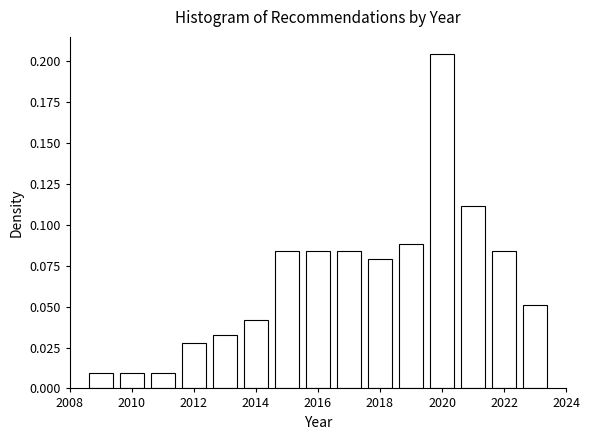

Reading left to right, transcribe this chart: for each bar, give the range it covers on the x-axis and its height. Neither the bar edges nor the heights are printed on the chart, so give them approximately, as read against the axes.

2008.5 to 2009.5: 0.010
2009.5 to 2010.5: 0.010
2010.5 to 2011.5: 0.010
2011.5 to 2012.5: 0.030
2012.5 to 2013.5: 0.035
2013.5 to 2014.5: 0.040
2014.5 to 2015.5: 0.085
2015.5 to 2016.5: 0.085
2016.5 to 2017.5: 0.085
2017.5 to 2018.5: 0.080
2018.5 to 2019.5: 0.090
2019.5 to 2020.5: 0.205
2020.5 to 2021.5: 0.110
2021.5 to 2022.5: 0.085
2022.5 to 2023.5: 0.050